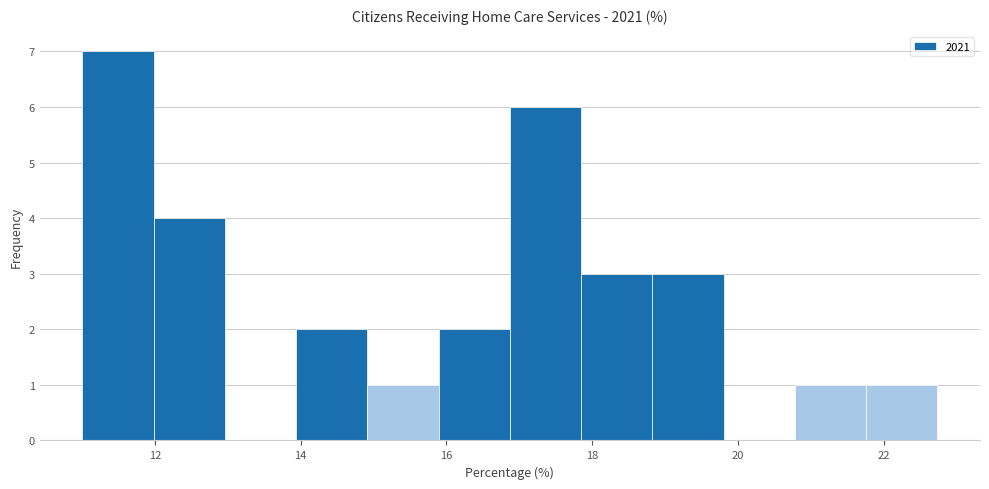

Reading left to right, list every bar in this chart as the range it spans on the x-axis followed by its height. Neither the bar edges nor the heights are printed on the chart, so give them approximately, as read against the axes.

11.0 to 12.0: 7
12.0 to 13.0: 4
13.0 to 14.0: 0
14.0 to 15.0: 2
15.0 to 15.8: 1
15.8 to 16.8: 2
16.8 to 17.8: 6
17.8 to 18.8: 3
18.8 to 19.8: 3
19.8 to 20.8: 0
20.8 to 21.8: 1
21.8 to 22.8: 1